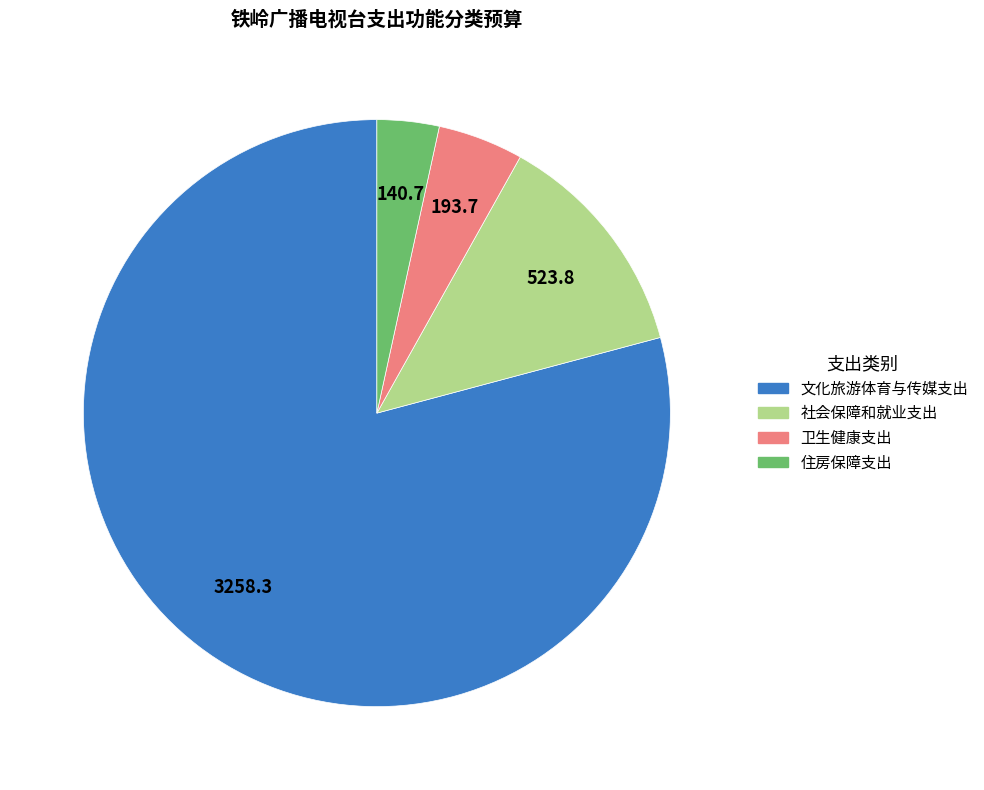

Between 卫生健康支出 and 住房保障支出, which is larger?

卫生健康支出